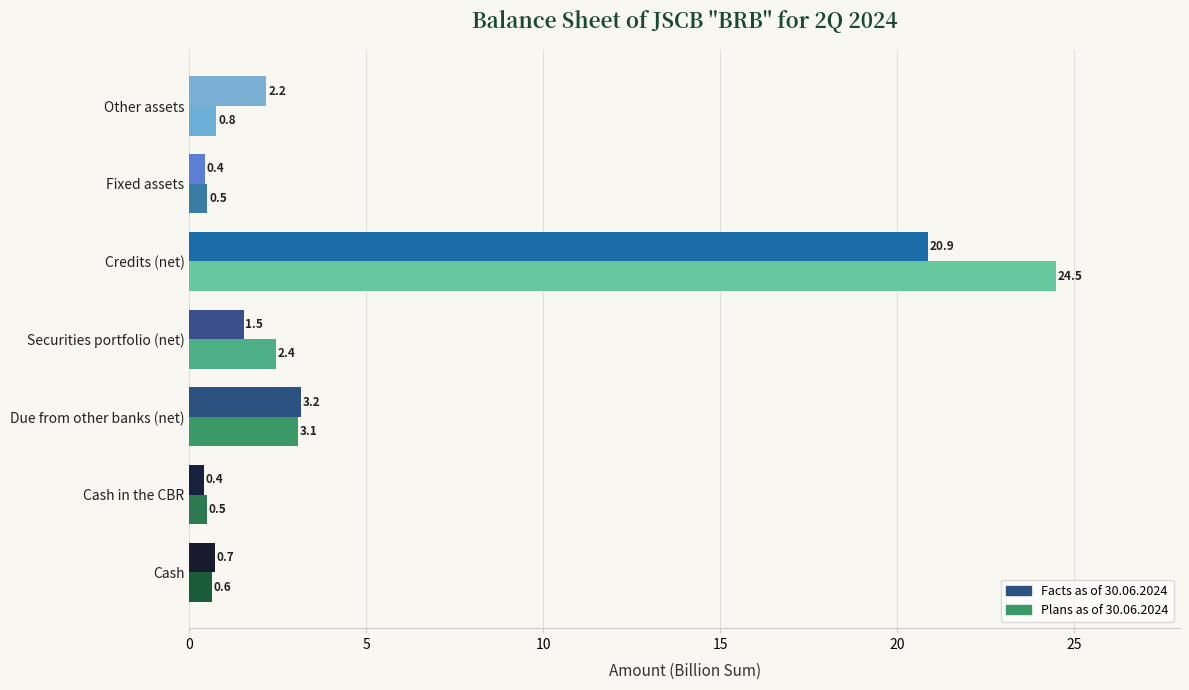

How many values in the Facts as of 30.06.2024 series are below 1?

3